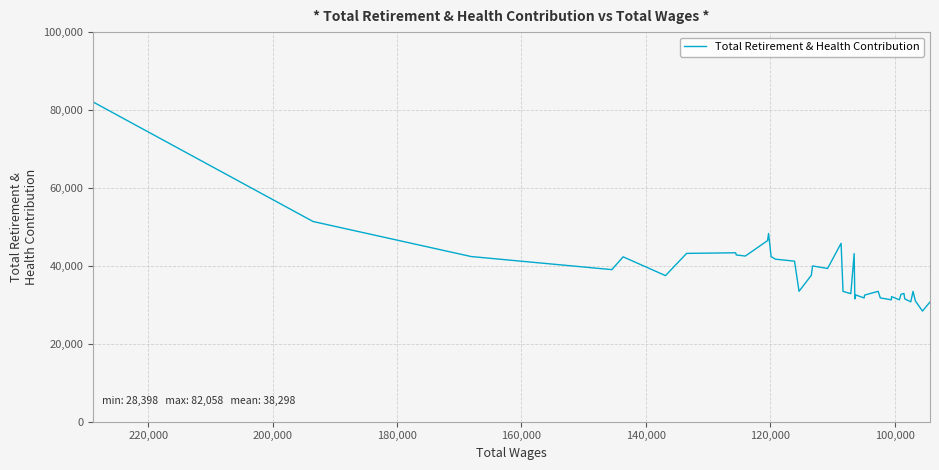

How many distinct data groups are displayed?

1